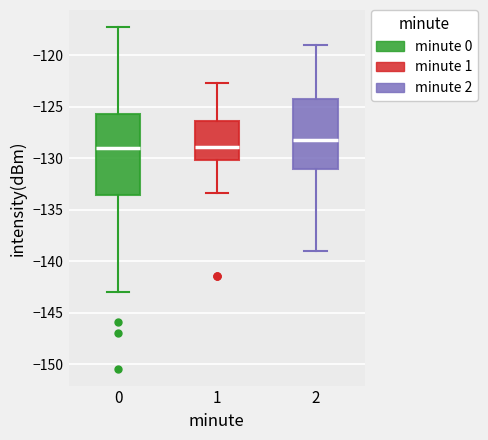

Which box is the tallest, from its lower edge to its upper edge?

0